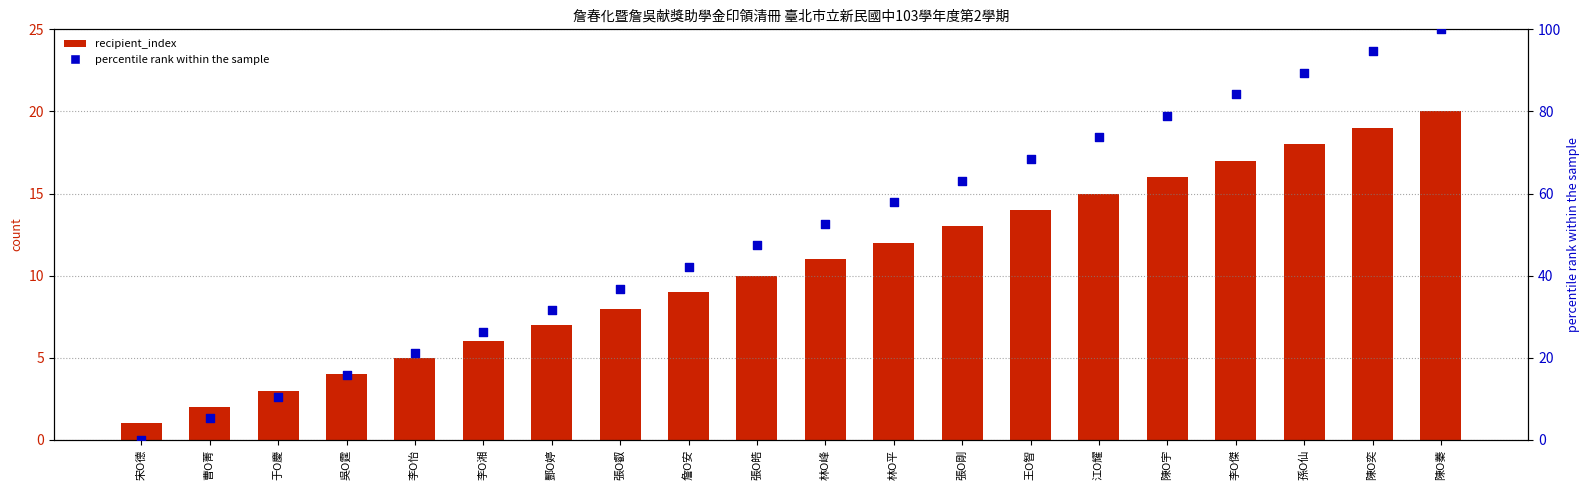

Is the value of percentile rank within the sample at 于O慶 greater than the value of recipient_index at 孫O仙?

No